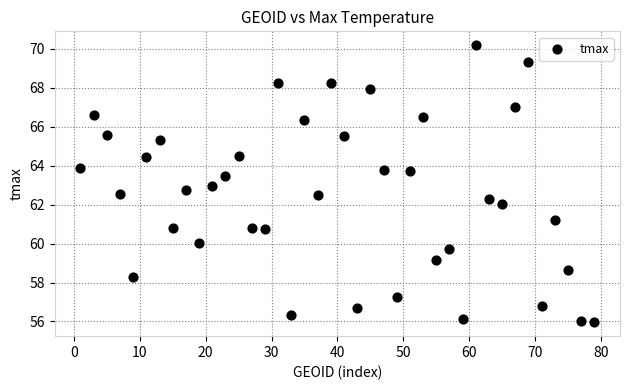

What is the range of X values (max minus min)?

78.0